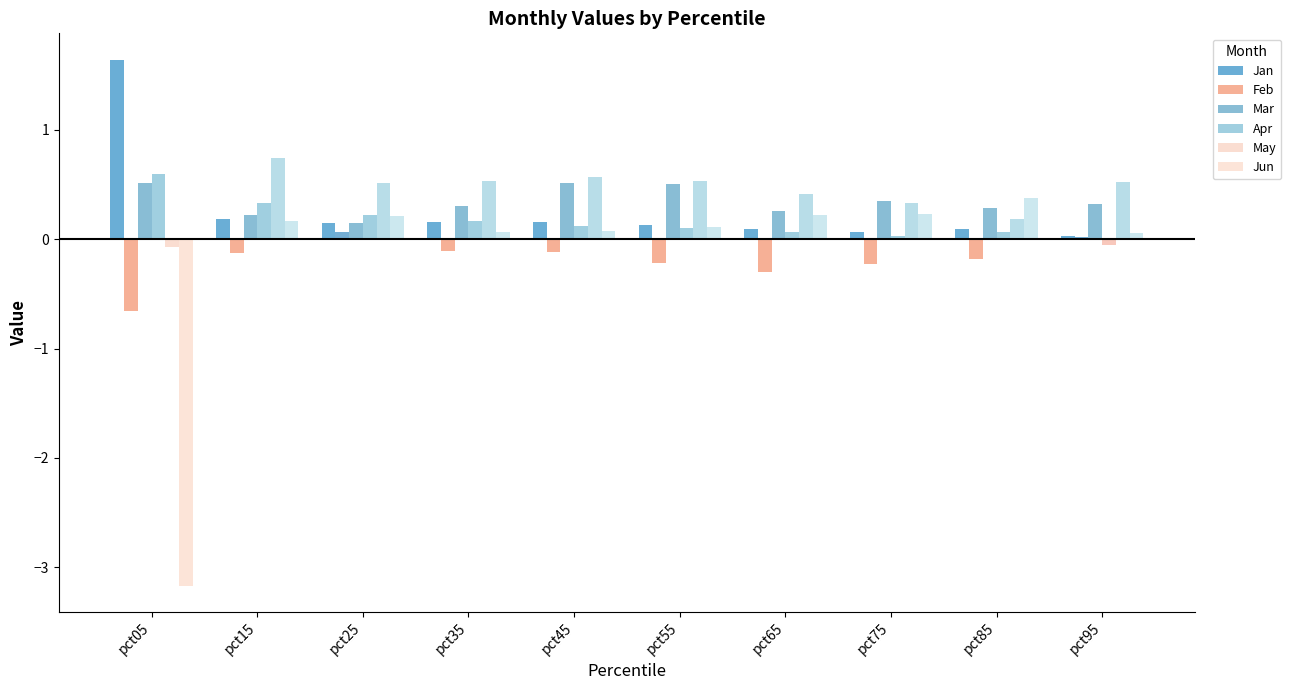

Reading left to right, extract all data points from this chart.

Jan: 1.6	0.2	0.1	0.2	0.2	0.1	0.1	0.1	0.1	0.0
Feb: -0.7	-0.1	0.1	-0.1	-0.1	-0.2	-0.3	-0.2	-0.2	0.0
Mar: 0.5	0.2	0.1	0.3	0.5	0.5	0.3	0.3	0.3	0.3
Apr: 0.6	0.3	0.2	0.2	0.1	0.1	0.1	0.0	0.1	-0.1
May: -0.1	0.7	0.5	0.5	0.6	0.5	0.4	0.3	0.2	0.5
Jun: -3.2	0.2	0.2	0.1	0.1	0.1	0.2	0.2	0.4	0.1